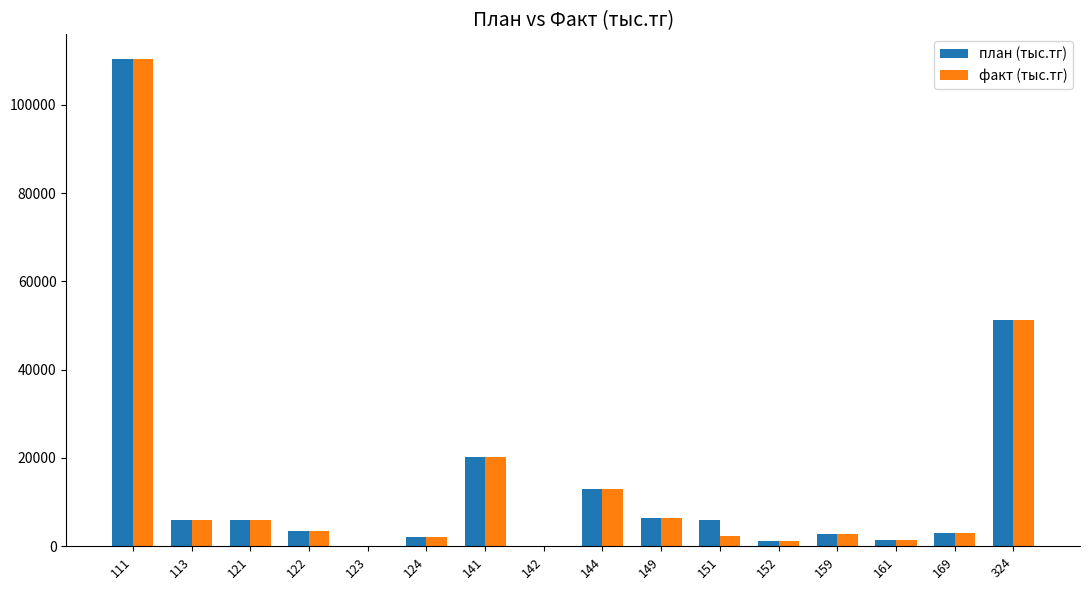

Count the number of data series in this chart.

2